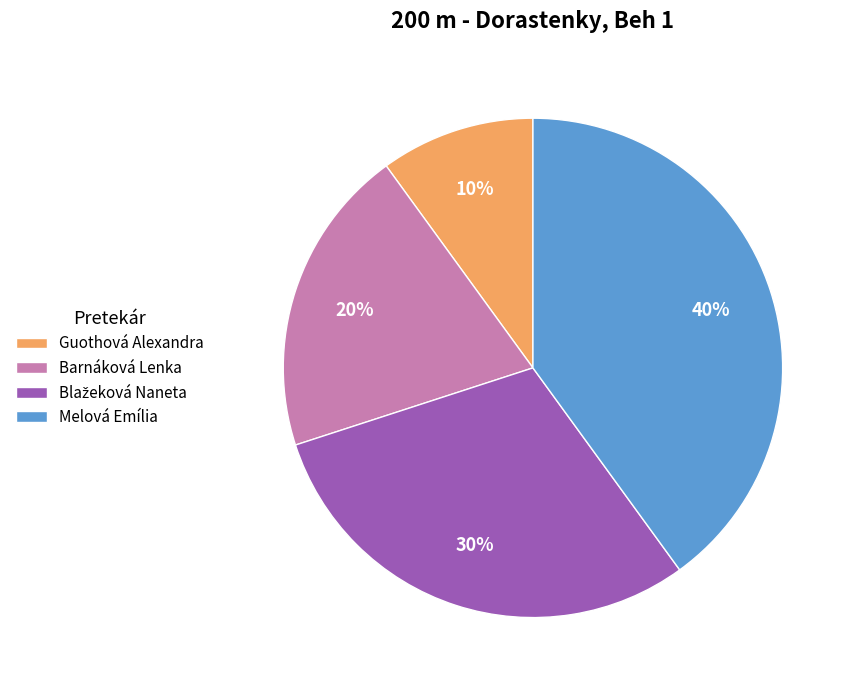

What is the largest slice in the pie chart?

Melová Emília